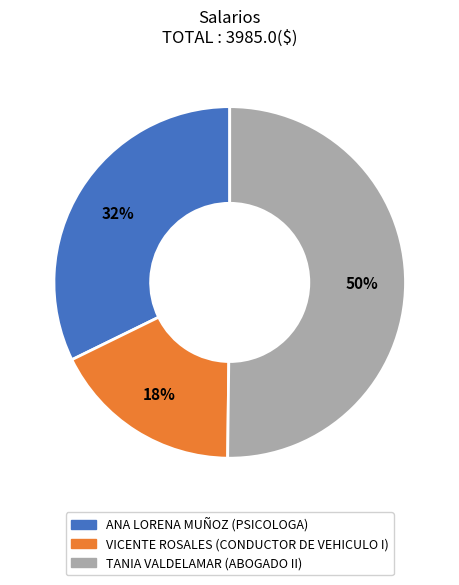

To the nearest percent, what portion does ANA LORENA MUÑOZ represent?

32%